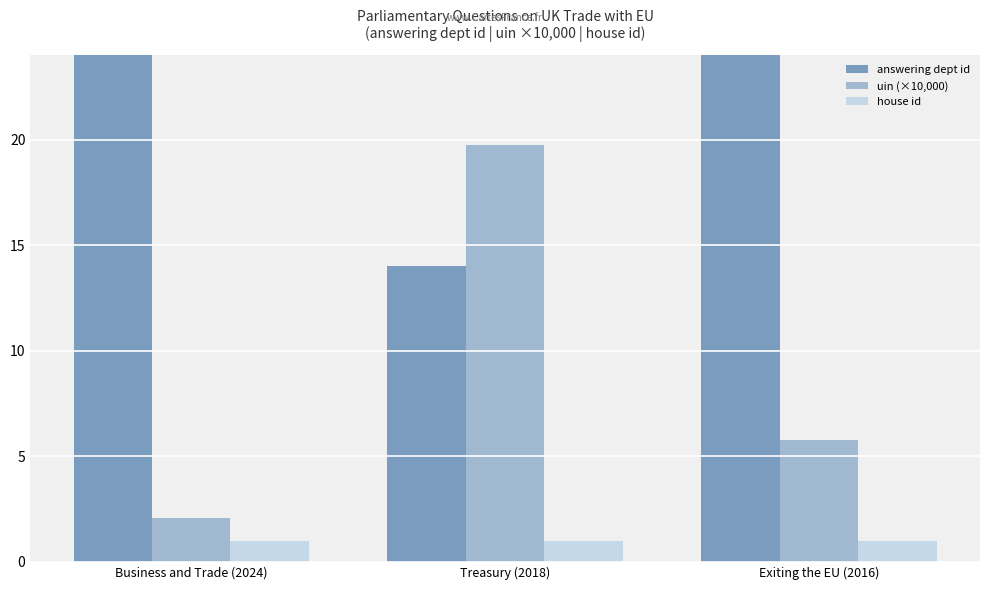

The value of uin (×10,000) at Exiting the EU (2016) is 5.8. True or false?

True